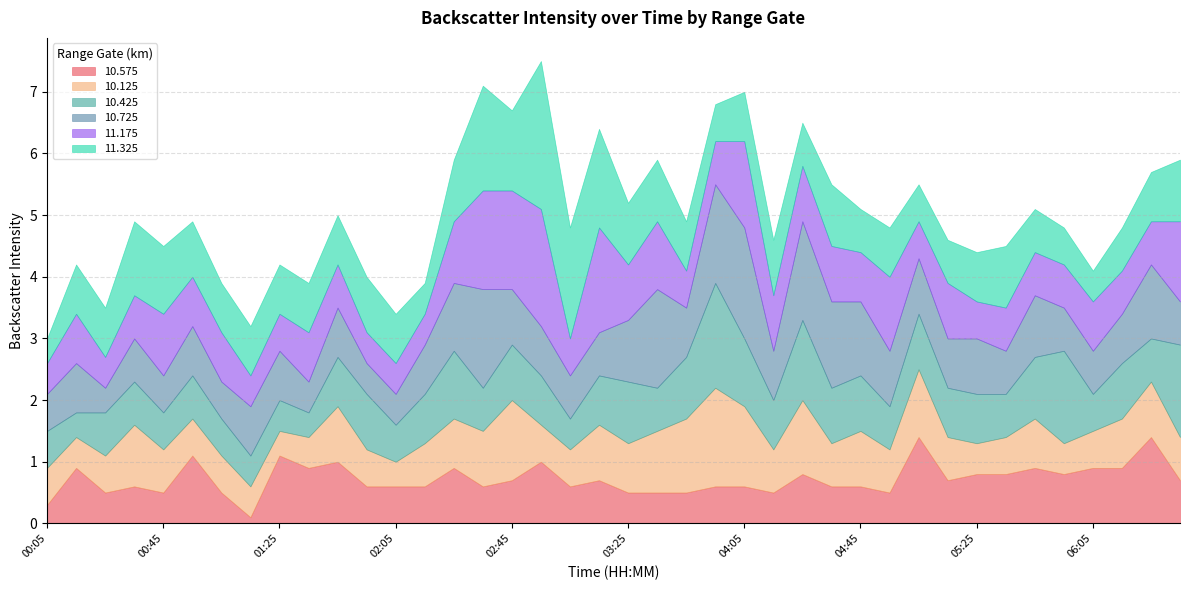

At how many categories does at least one series exceed 1?

22